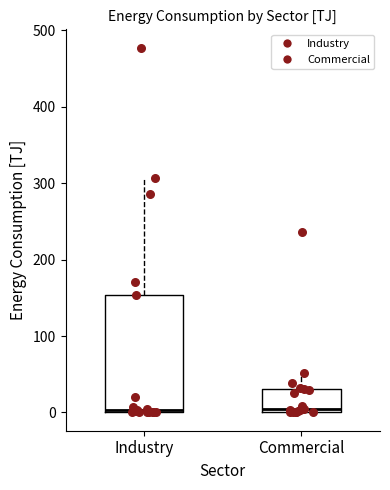

Reading left to right, read every box against the y-axis: the position of its median line, the range the box covers, and the ends of its whiskers. The values are not printed on the chart, so give them approximately, as read against the axis.

Industry: median 0 (just above the box's lower edge), box 0 to 150, whiskers 0 to 310
Commercial: median 0 (just above the box's lower edge), box 0 to 30, whiskers 0 to 50